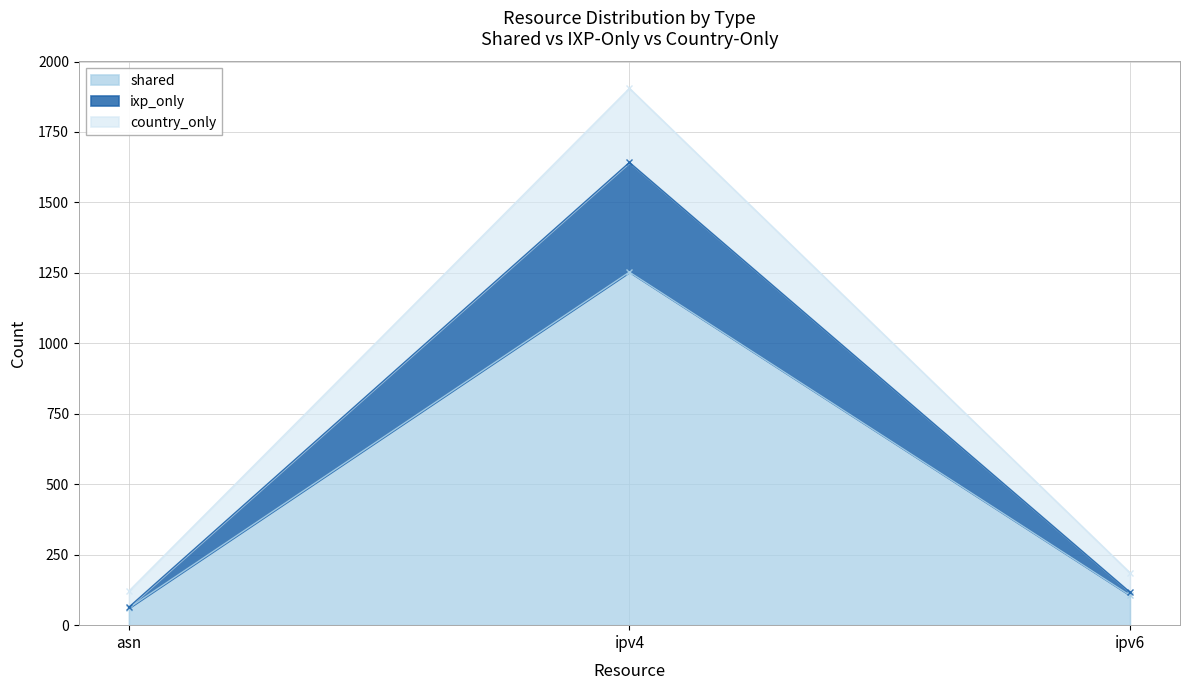

At which label does shared reach its minimum?

asn